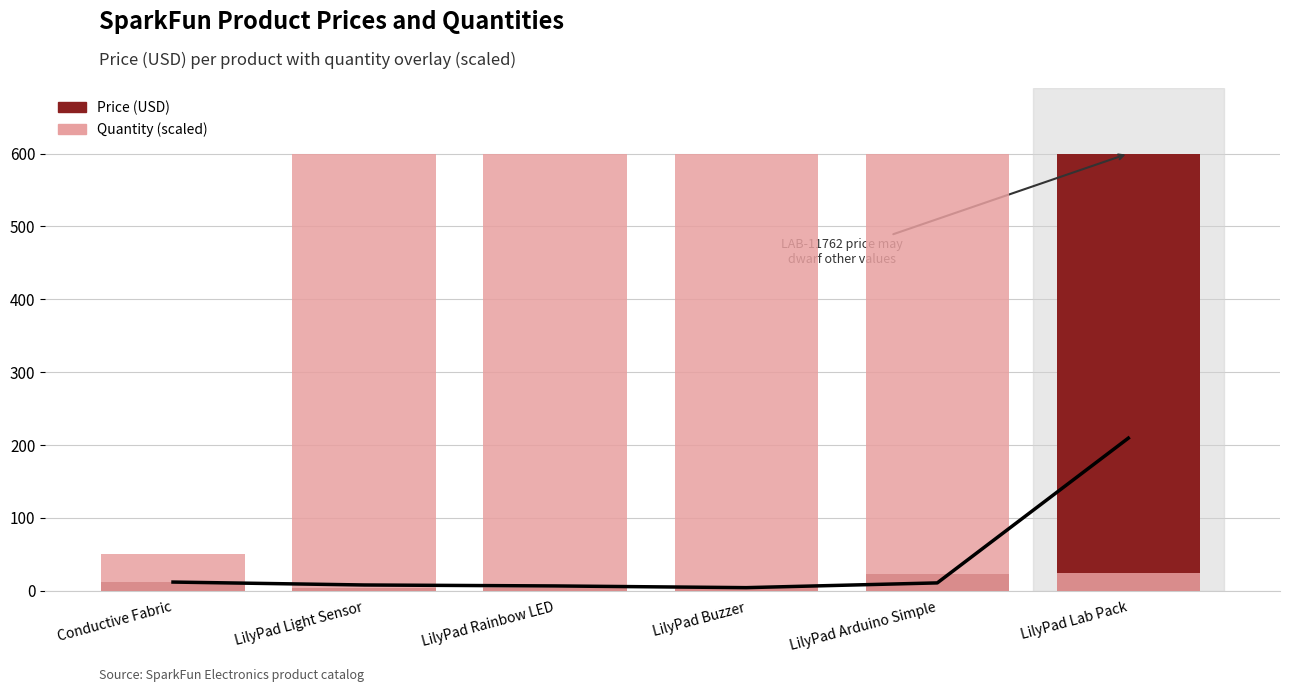

Which category has the highest value across all series?

LilyPad Lab Pack